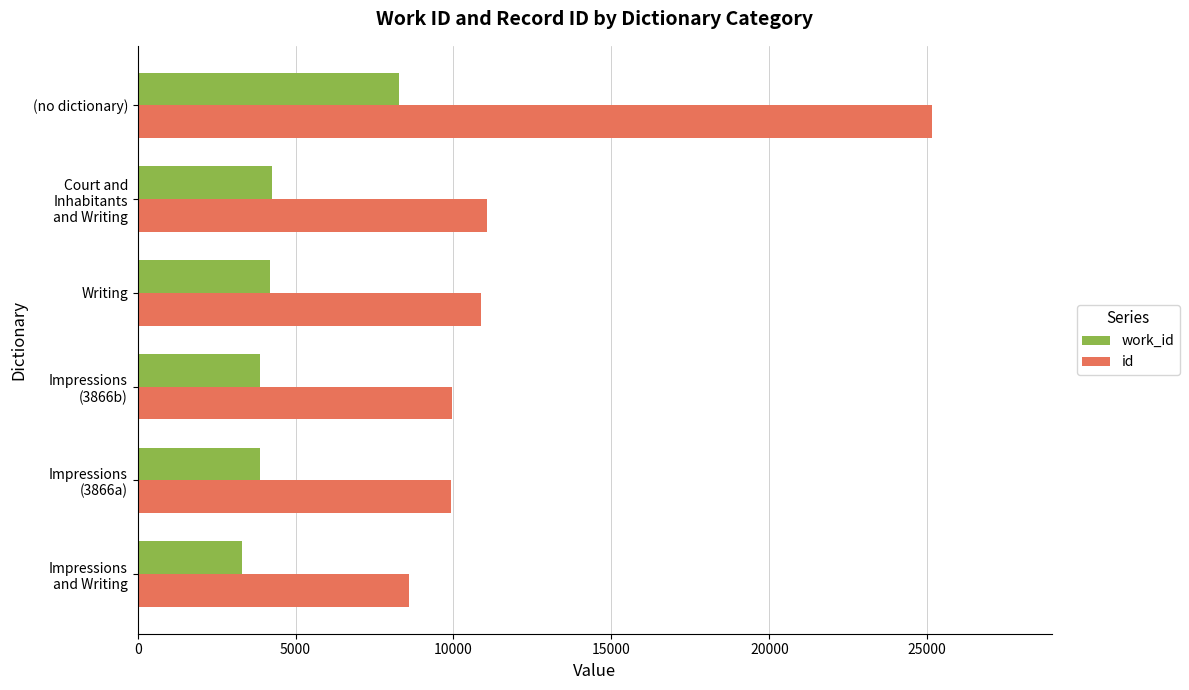

Which series has the widest spread of values?

id